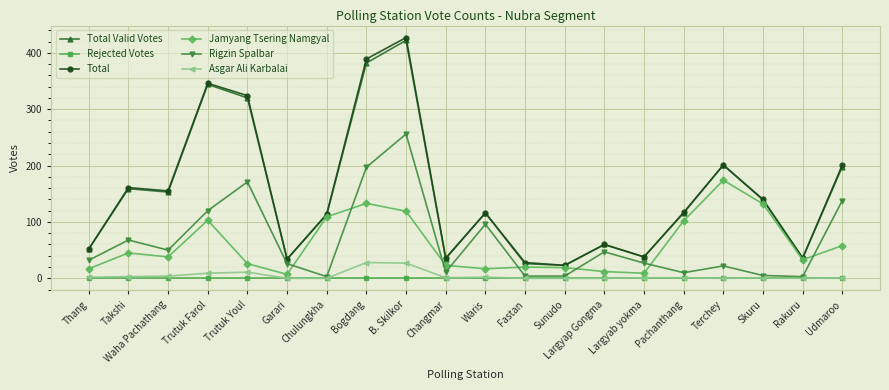

What is the greatest value displayed?

427